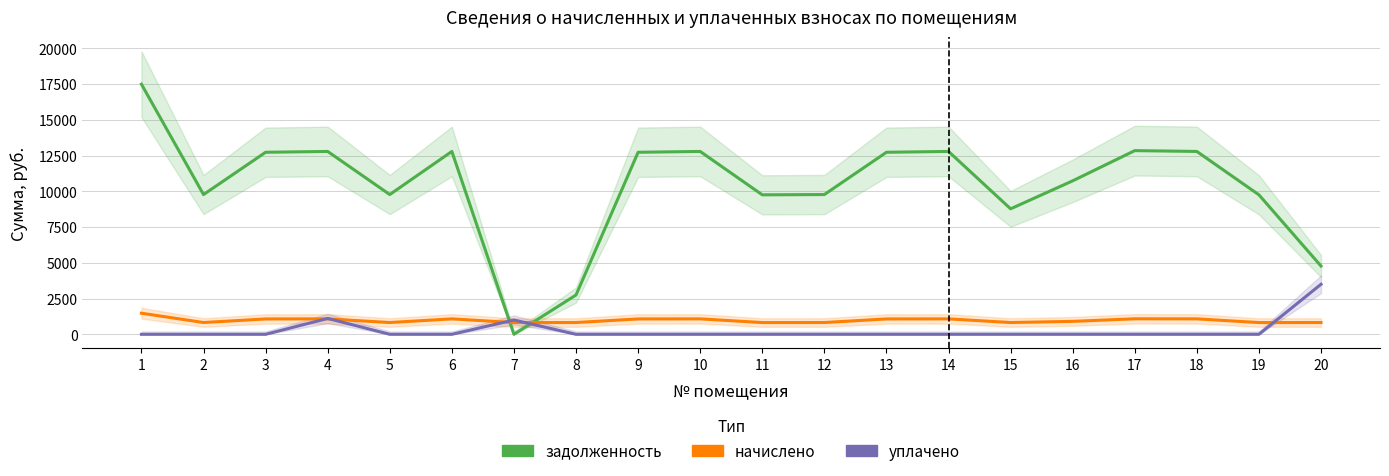

What is the approximate value of задолженность at 2?

9772.8